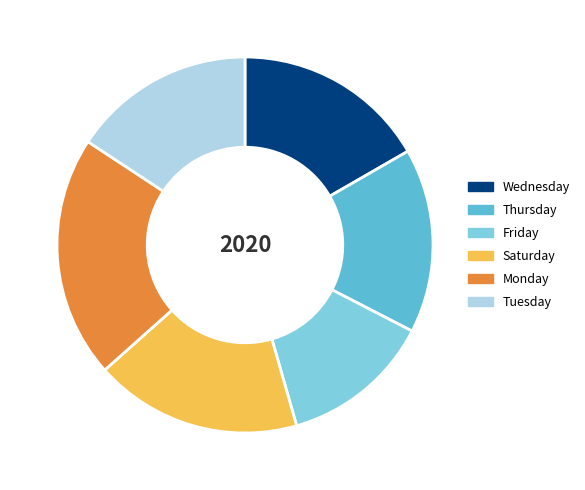

What is the largest slice in the pie chart?

Monday